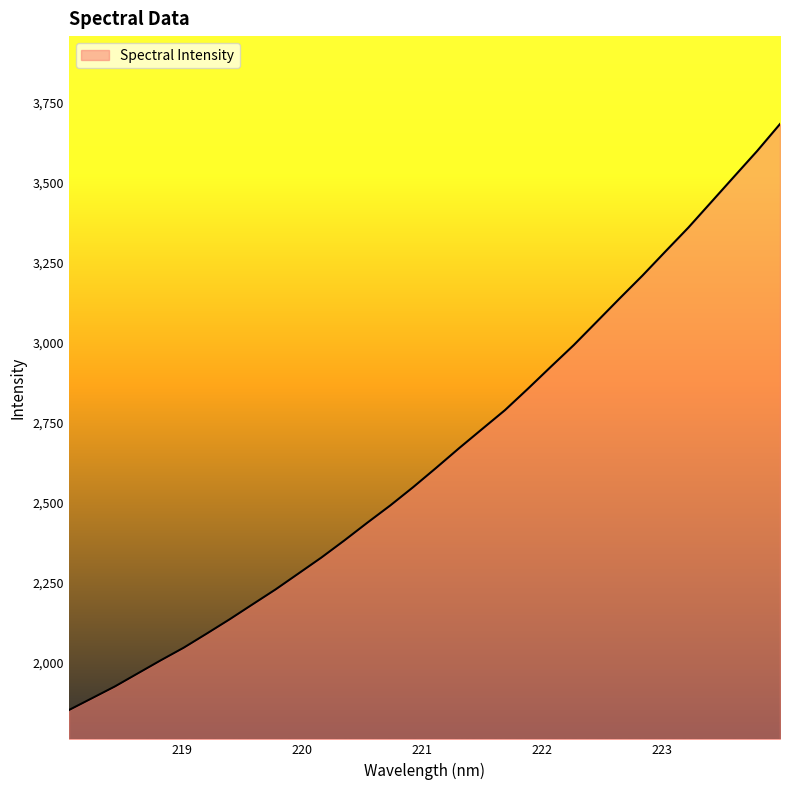

What is the difference between the maximum and minimum values?

1831.2